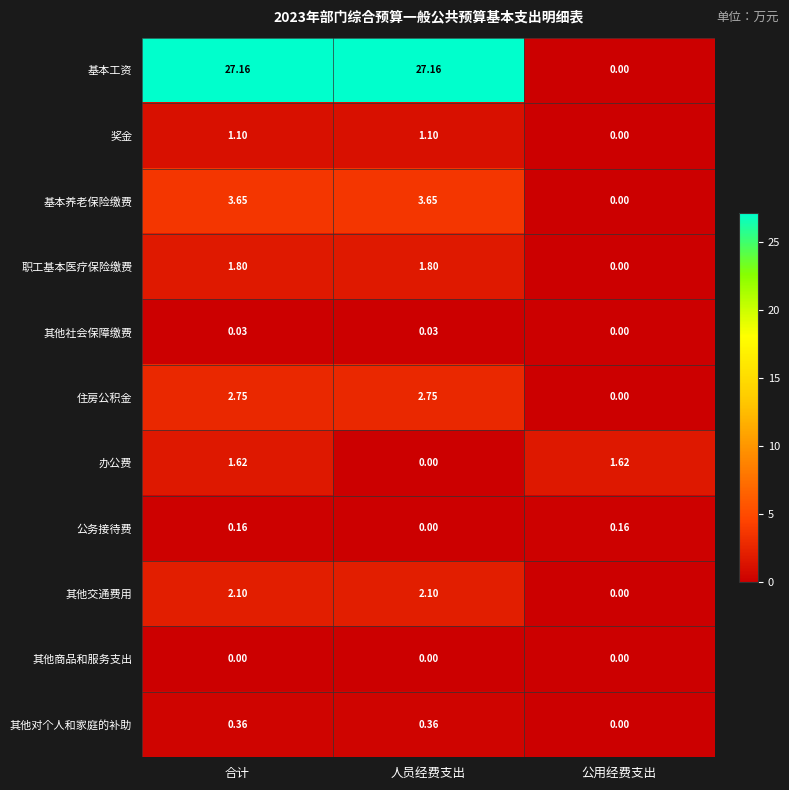

How many categories are shown in the chart?

3